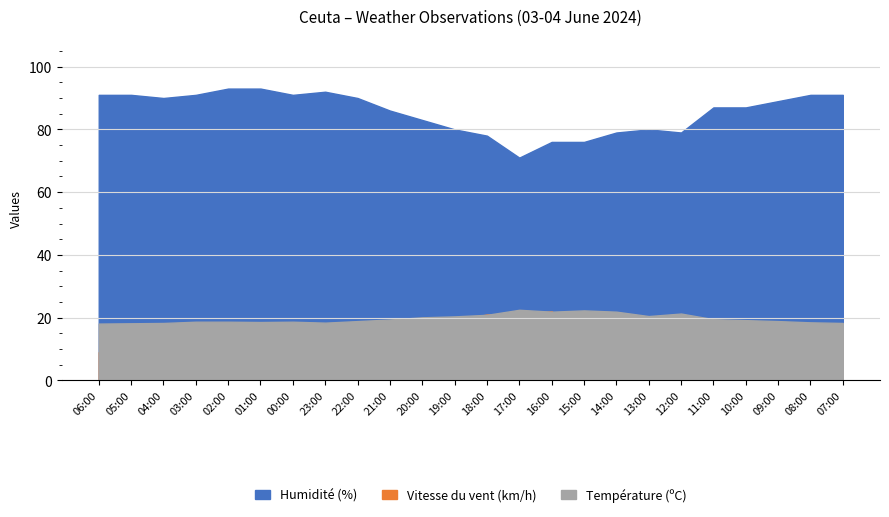

True or false: Température (ºC) and Humidité (%) intersect in this chart.

False